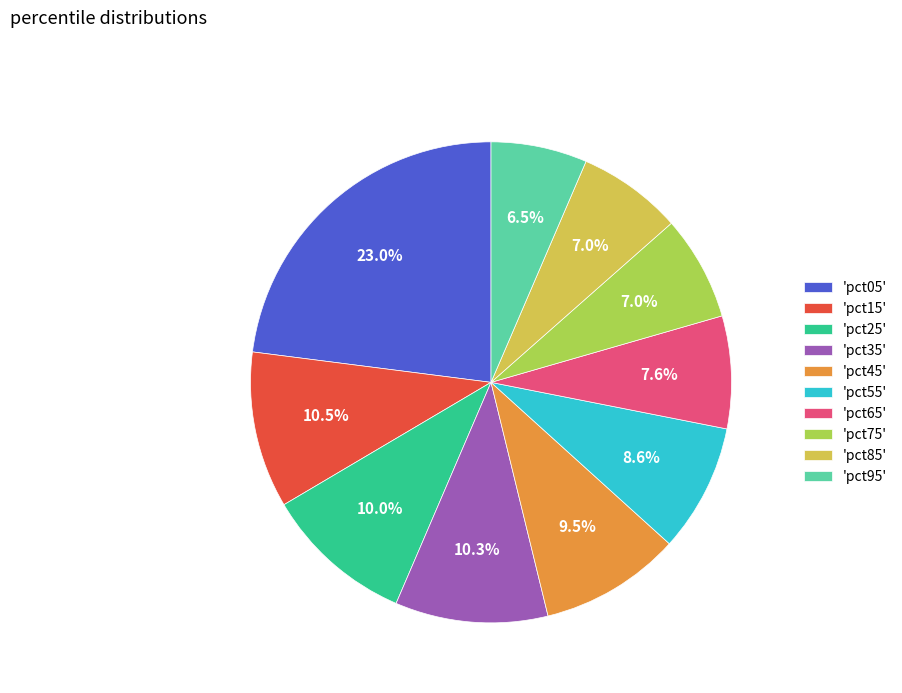

Which slice is the largest?

'pct05'